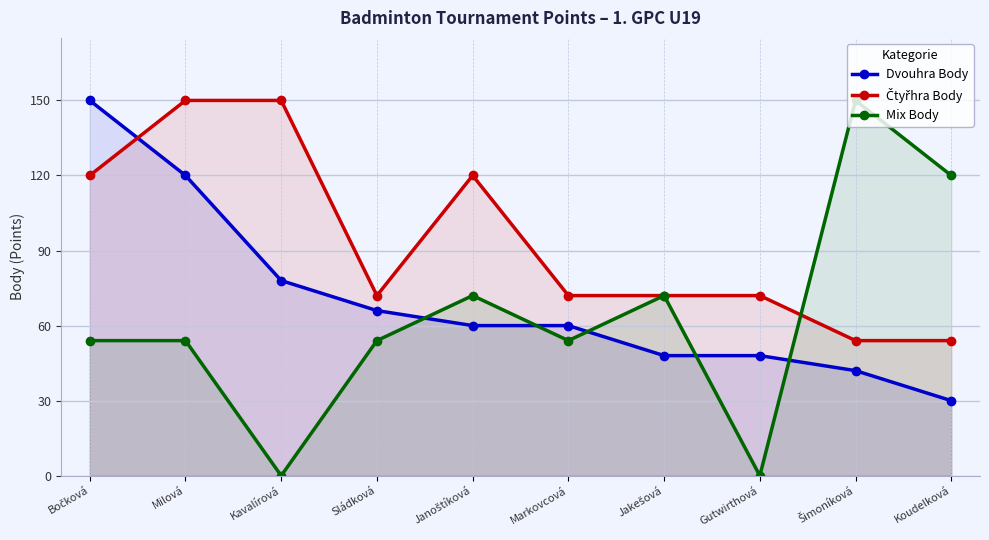

Is it true that Čtyřhra Body equals 24 at Koudelková?

False